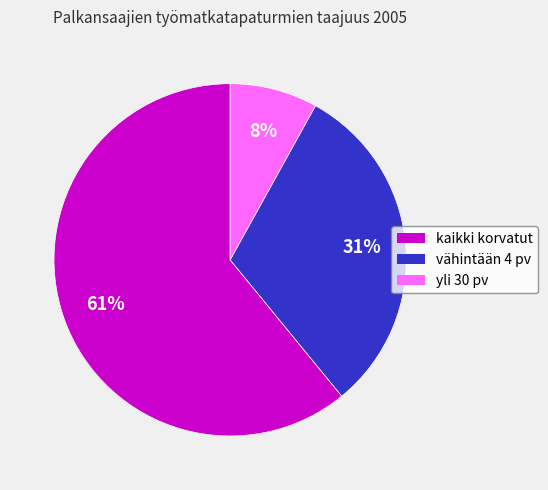

Does any single category account for the majority?

Yes